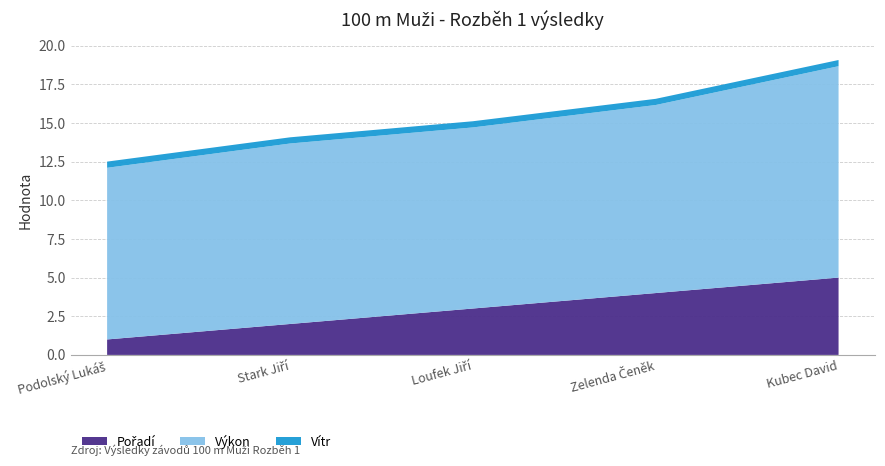

Reading left to right, transcribe all the data shown in this chart.

Pořadí: Podolský Lukáš=1.0	Stark Jiří=2.0	Loufek Jiří=3.0	Zelenda Čeněk=4.0	Kubec David=5.0
Výkon: Podolský Lukáš=11.1	Stark Jiří=11.7	Loufek Jiří=11.7	Zelenda Čeněk=12.2	Kubec David=13.7
Vítr: Podolský Lukáš=0.4	Stark Jiří=0.4	Loufek Jiří=0.4	Zelenda Čeněk=0.4	Kubec David=0.4